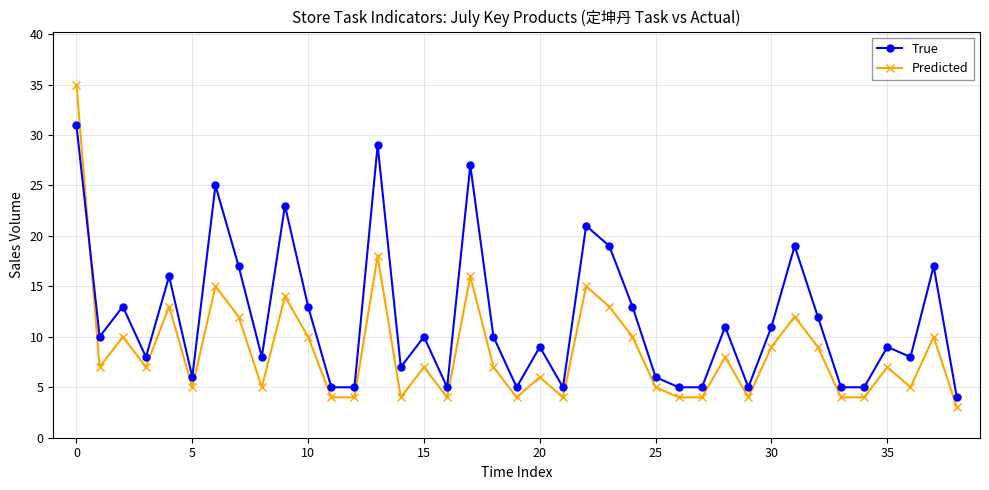

True or false: True has more than 2 points higher than both neighbors.

True